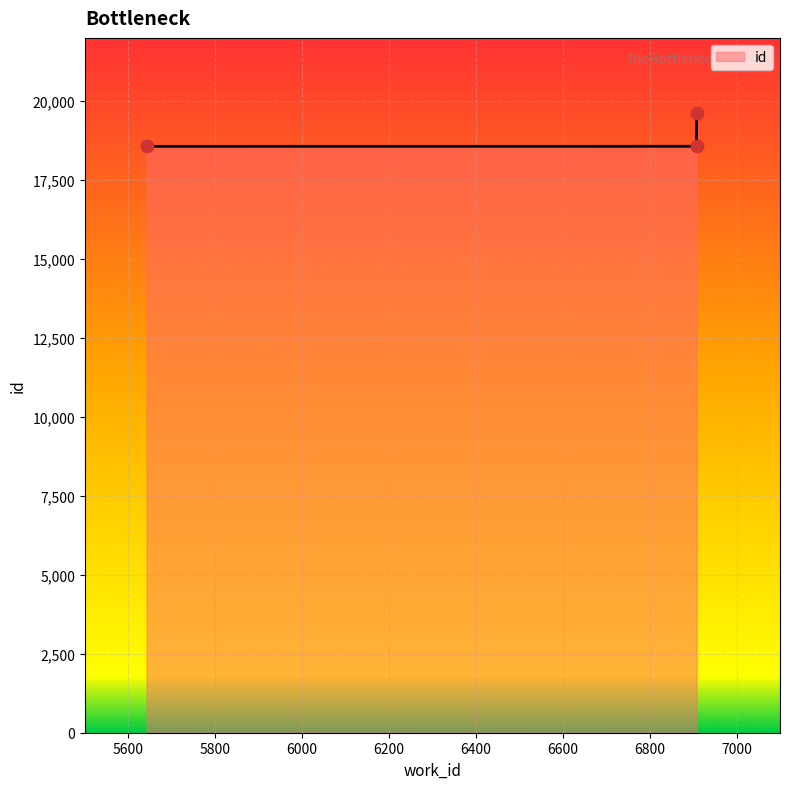

Between 6908 and 5642, which is larger?

5642